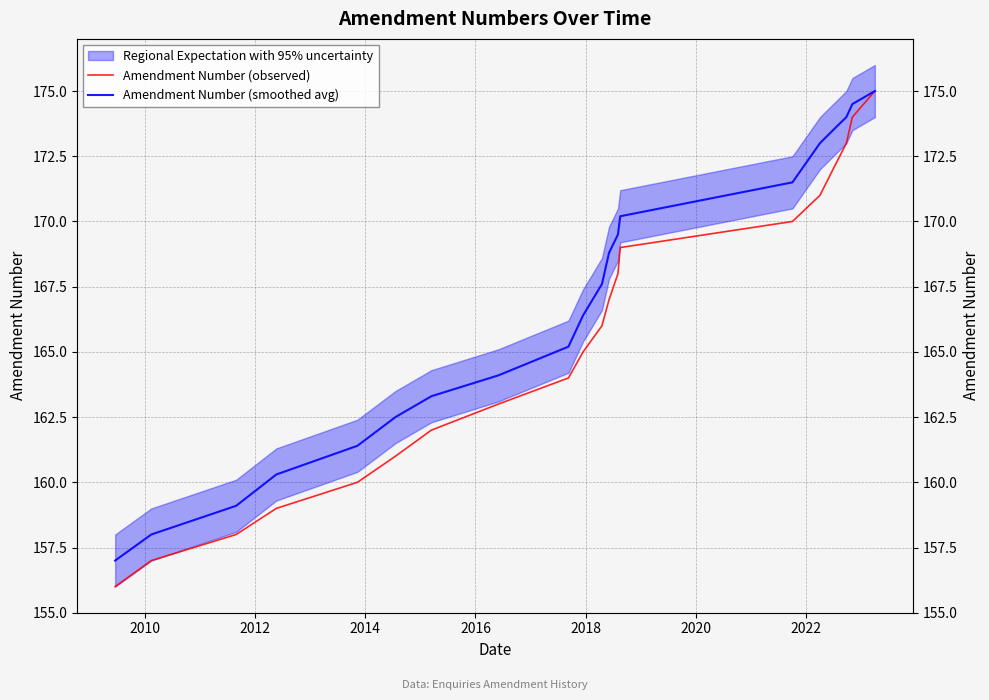

At how many categories does at least one series exceed 169?

8